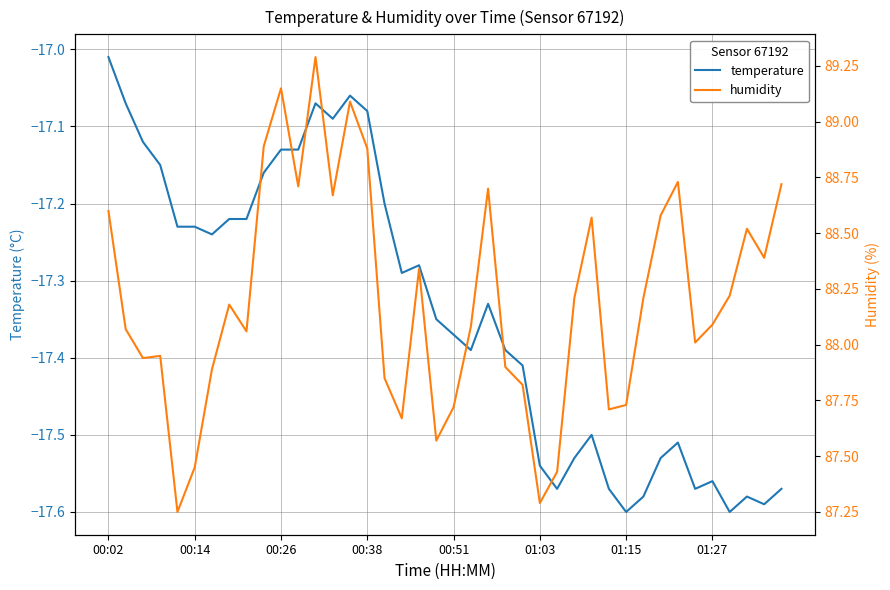

Count the number of categories in the chart.

40